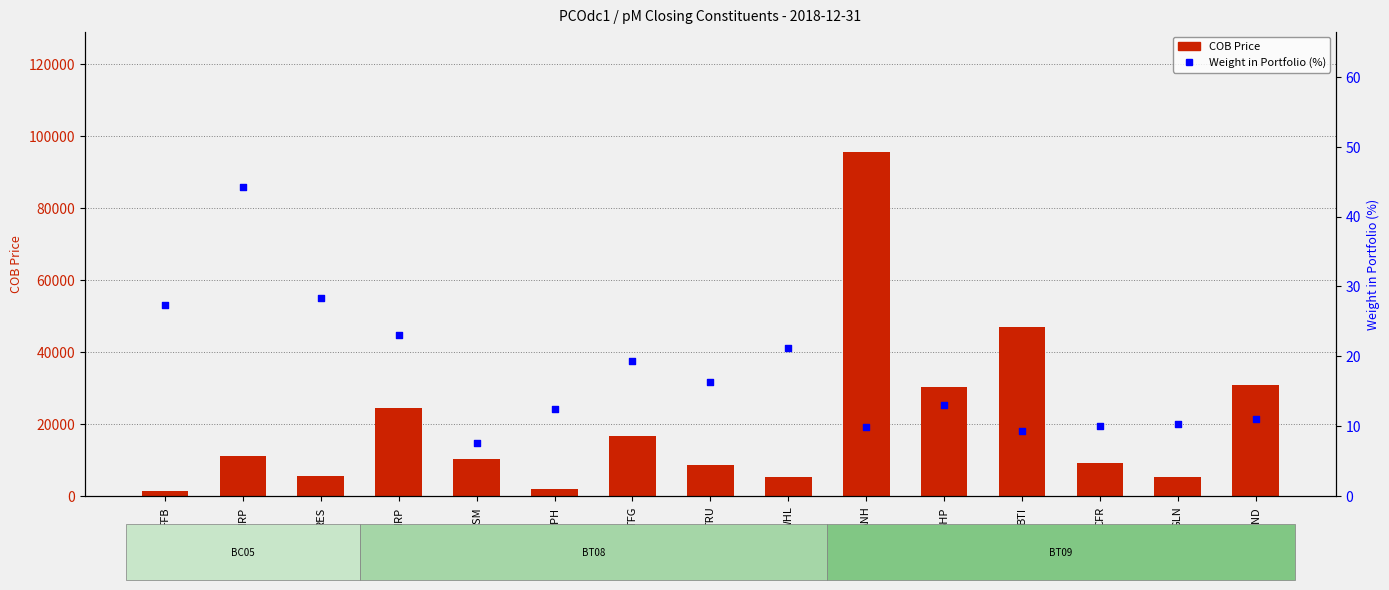

Which series reaches the minimum Y coordinate?

Weight in Portfolio (%)